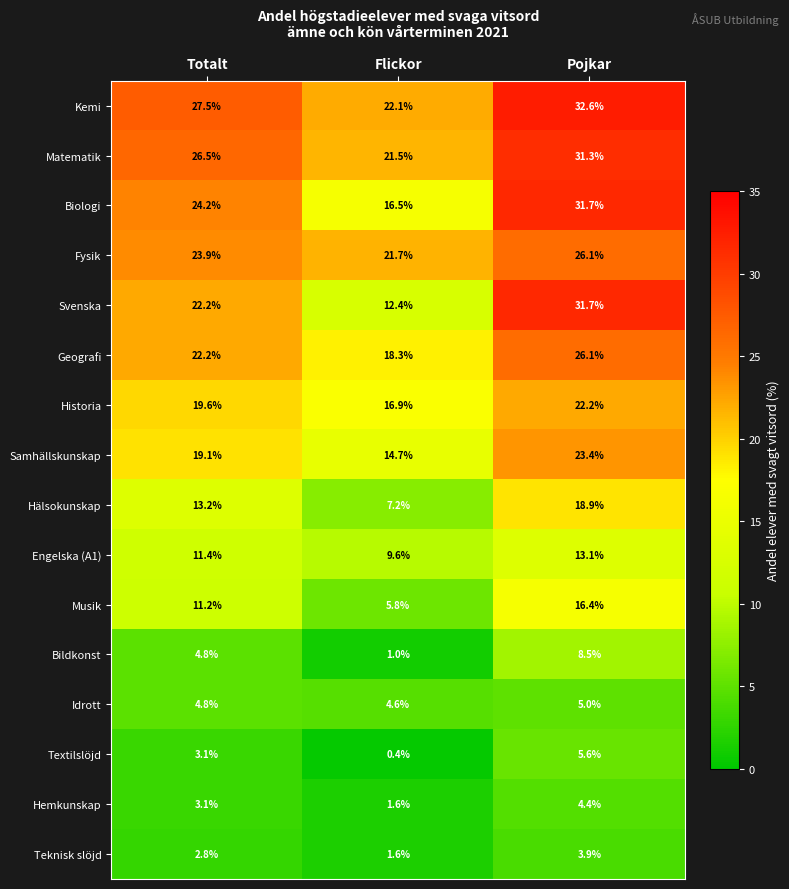

What is the total value across all series at Pojkar?

300.9